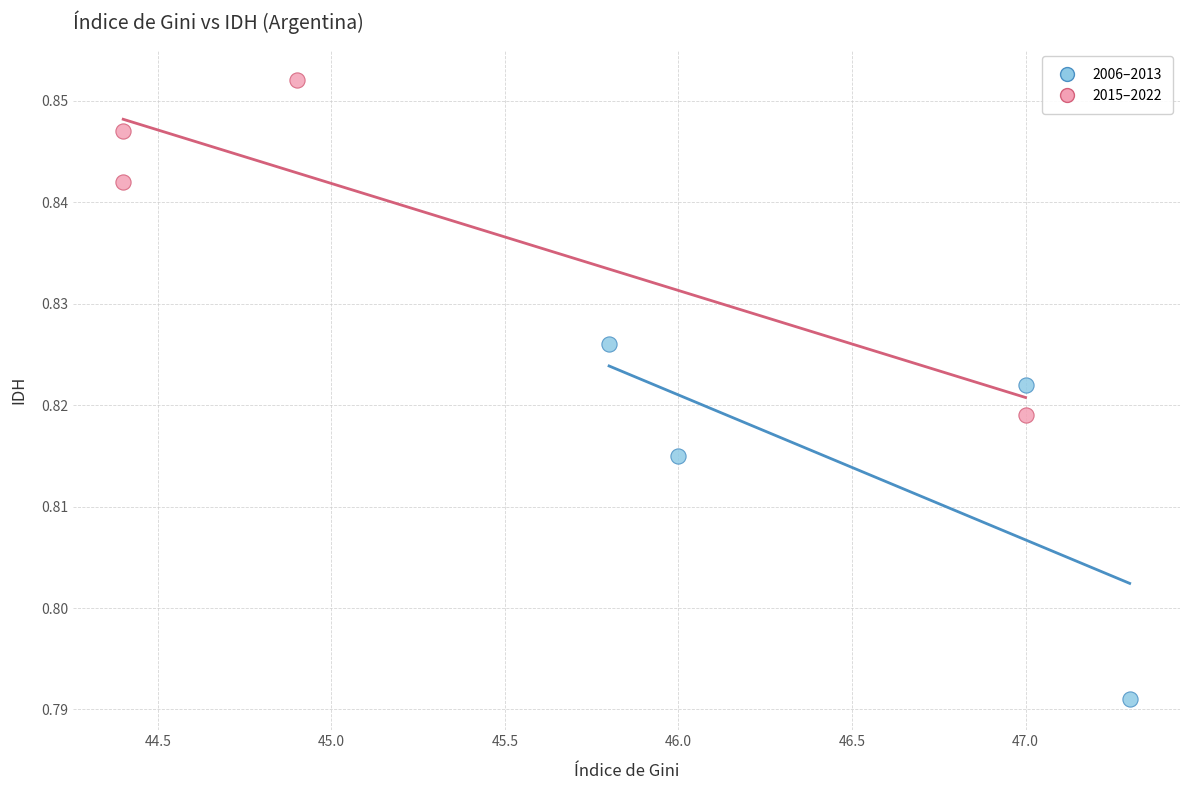

Which series contains the lowest Y value?

2006–2013